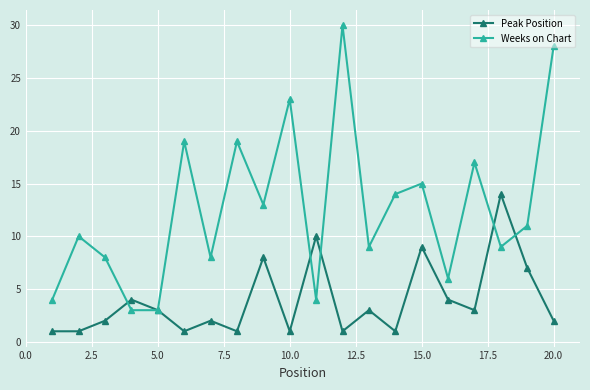

In Peak Position, how many points are higher than both neighbors (excluding endpoints)?

7